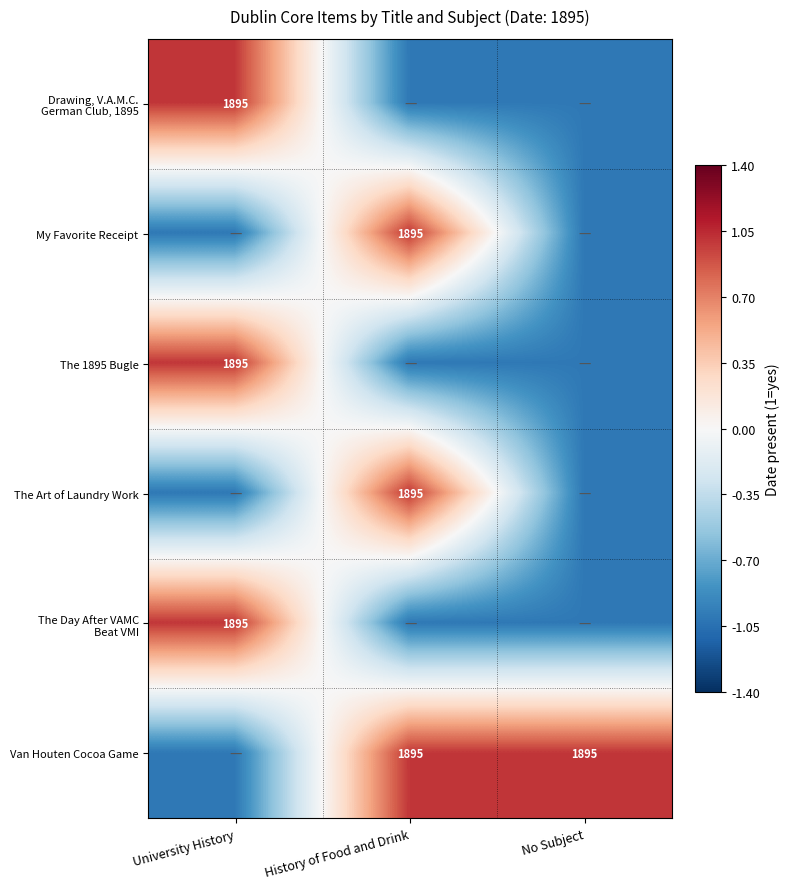

Is it true that Van Houten Cocoa Game equals 1895 at History of Food and Drink?

True